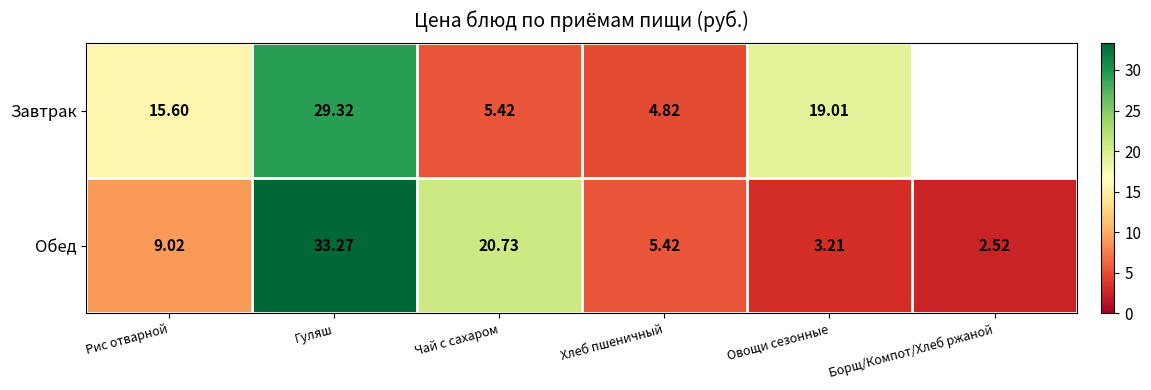

Is the value of Завтрак at Чай с сахаром greater than the value of Обед at Борщ/Компот/Хлеб ржаной?

Yes